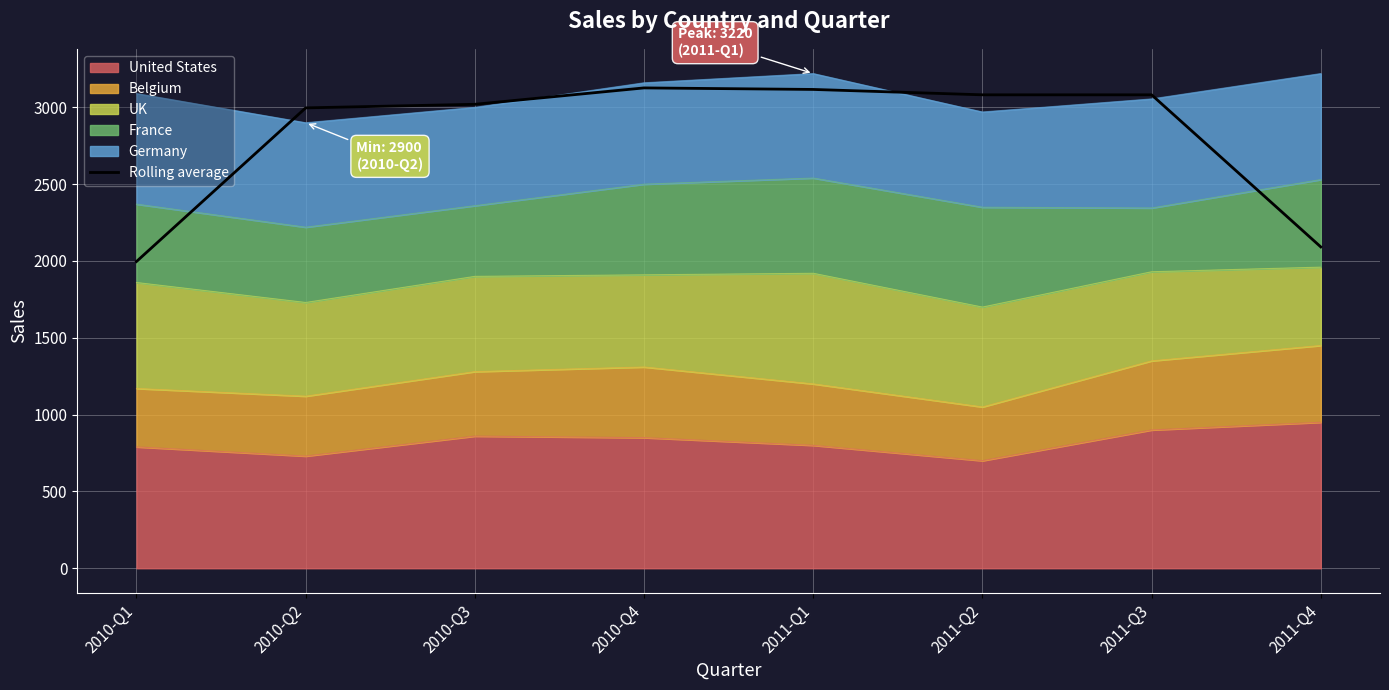

Reading left to right, extract all data points from this chart.

2010-Q1=1996.7	2010-Q2=2996.7	2010-Q3=3020.0	2010-Q4=3126.7	2011-Q1=3116.7	2011-Q2=3081.7	2011-Q3=3081.7	2011-Q4=2091.7